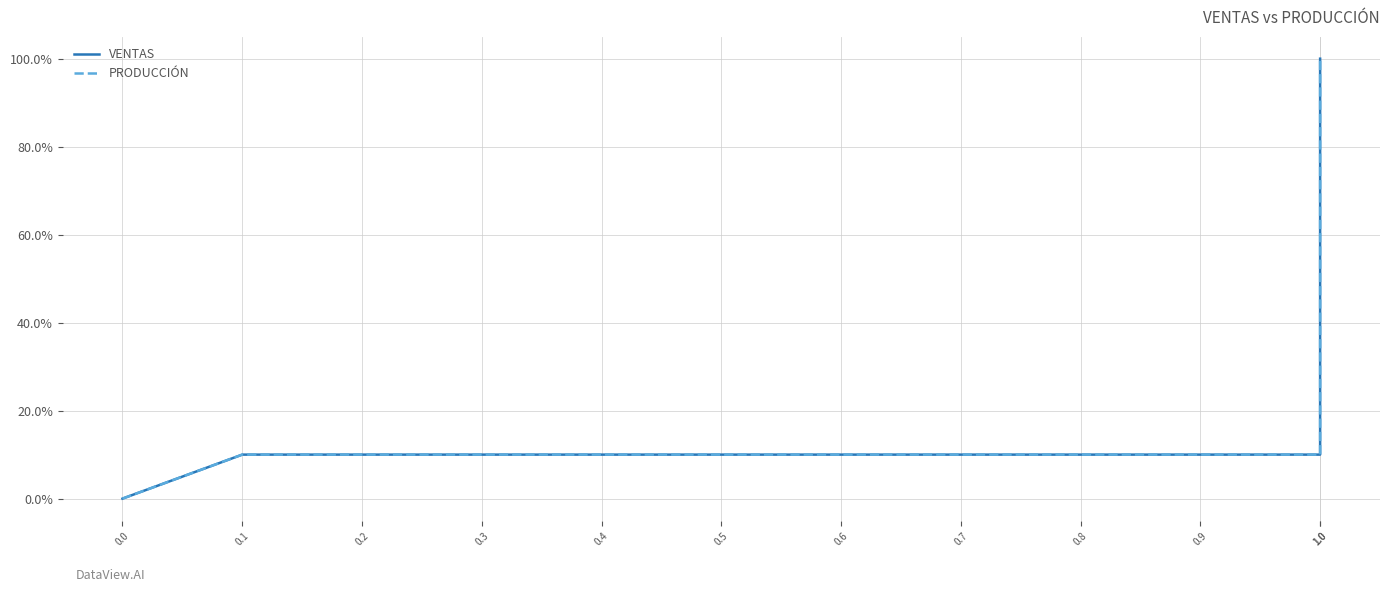

Is it true that VENTAS equals 0 at 0.5?

False